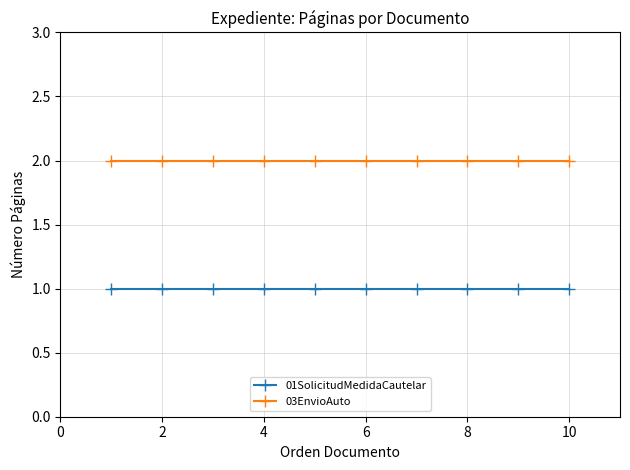

True or false: 03EnvioAuto and 01SolicitudMedidaCautelar cross at least once.

False